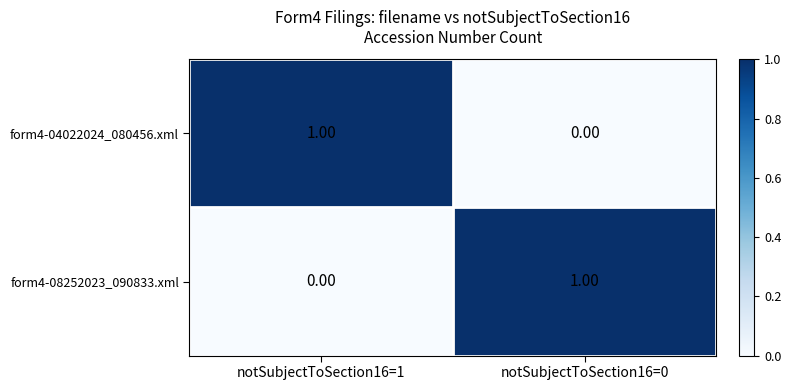

At notSubjectToSection16=0, list the series in order from largest to smallest.

form4-08252023_090833.xml, form4-04022024_080456.xml